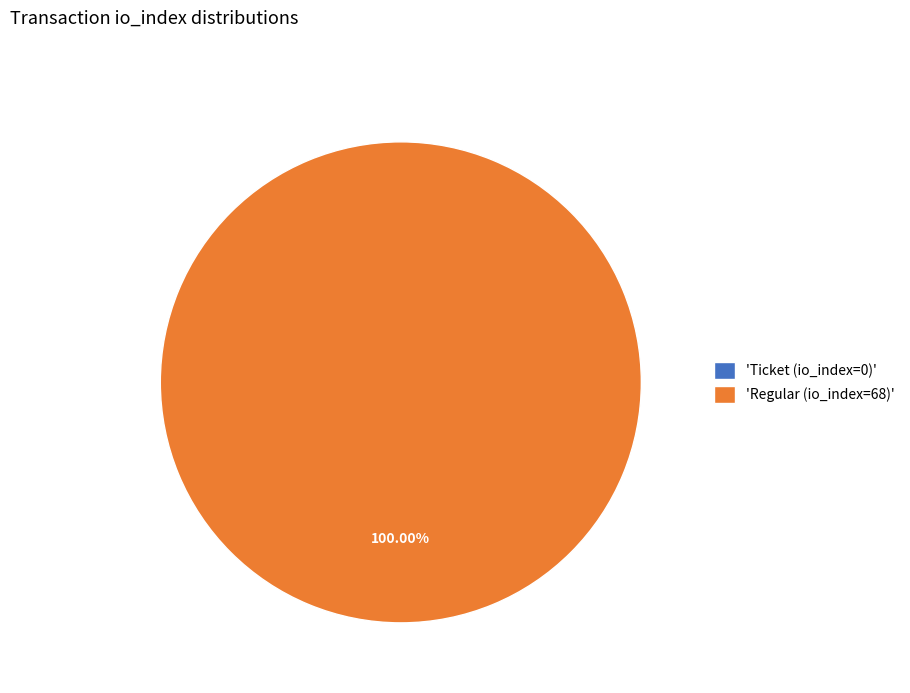

To the nearest percent, what is the difference between the largest and smallest slice percentages?

100%